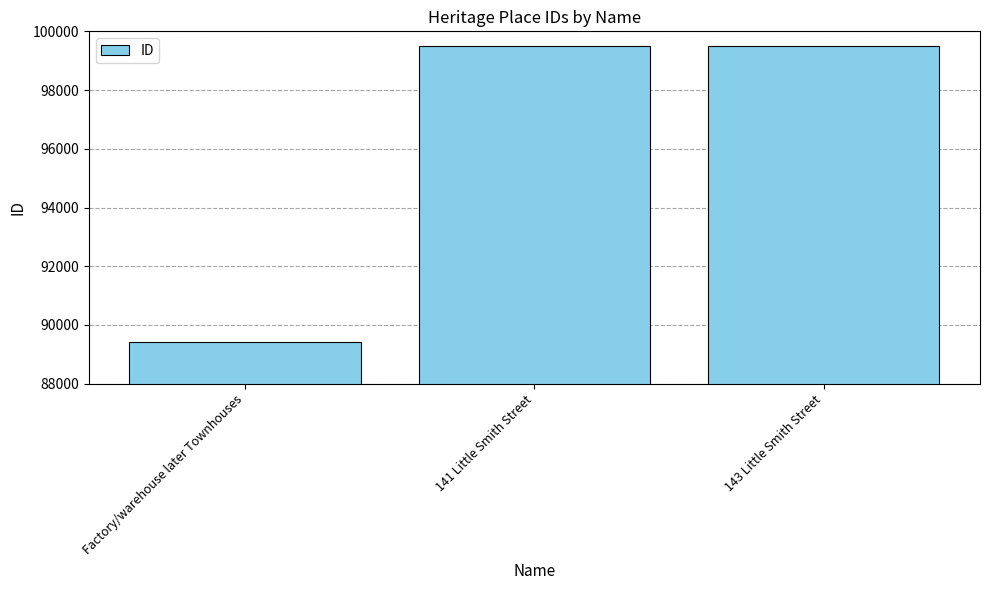

What is the sum of all values?

288437